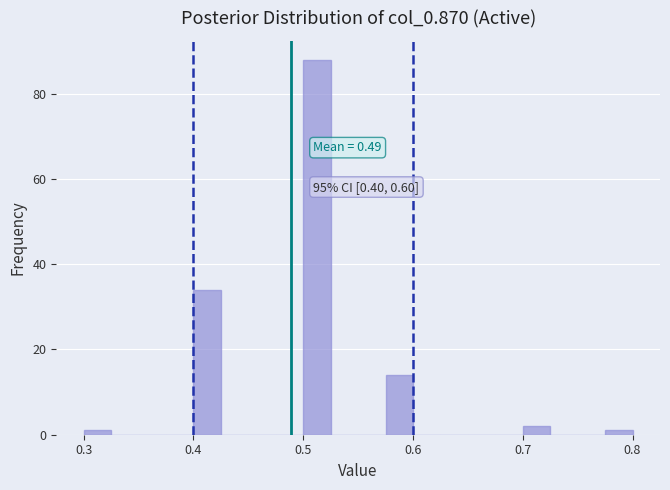

Read against the x-axis, roughly where is the centre of the tallest bar?

0.51